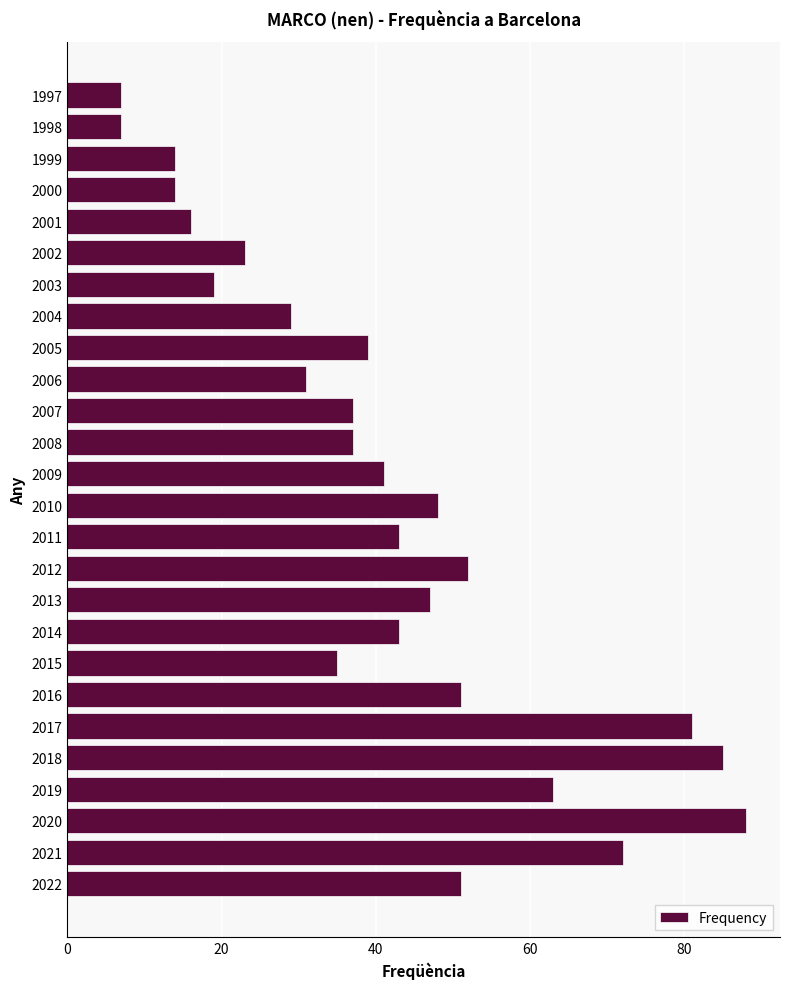

How many values are below 41?

13